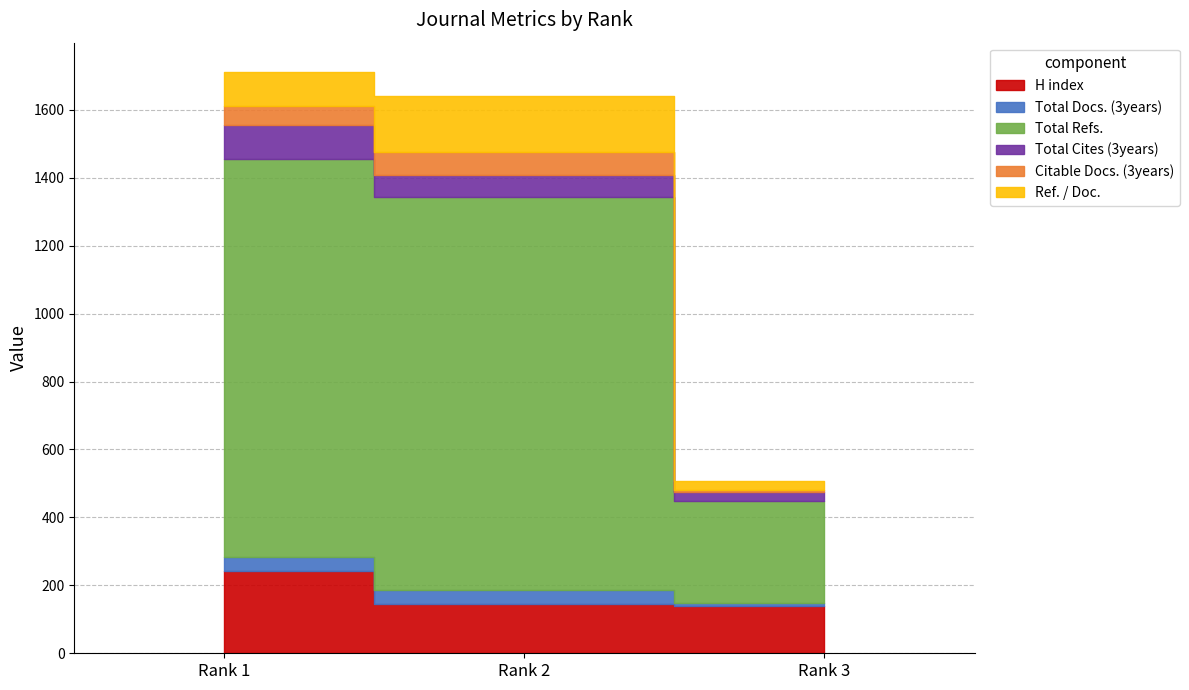

The H index series shows 213 at Rank 2. True or false?

False